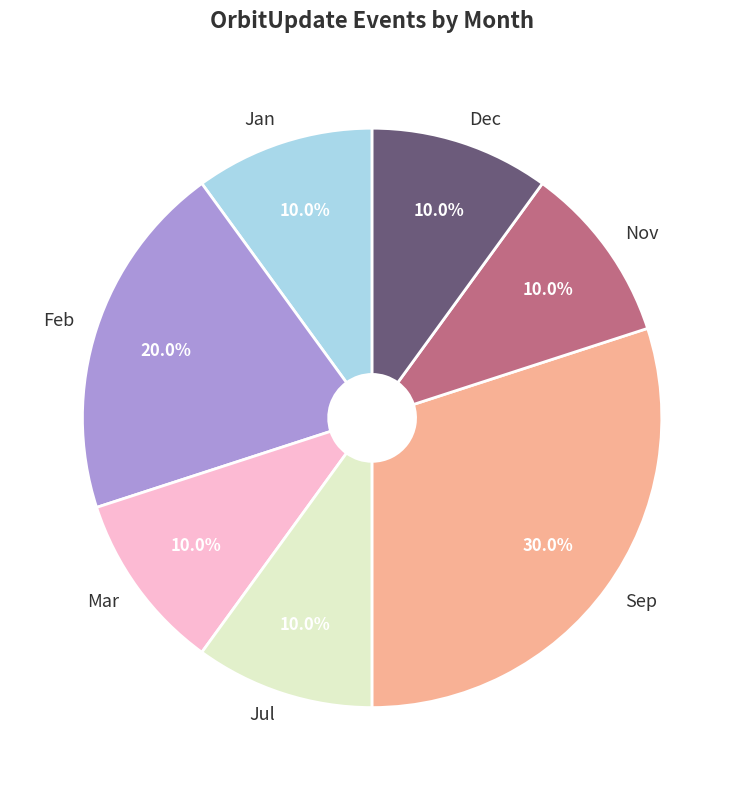

To the nearest percent, what portion does Jan represent?

10%